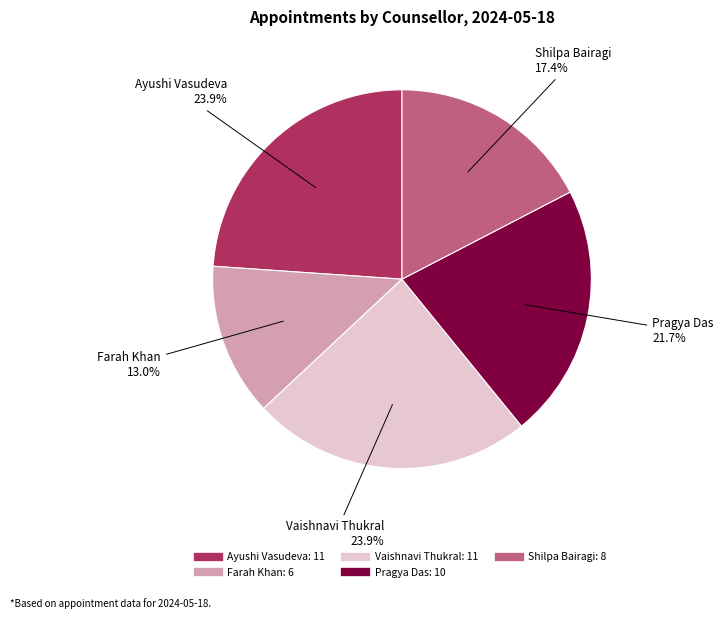

The Pragya Das slice represents 22% of the pie. True or false?

True